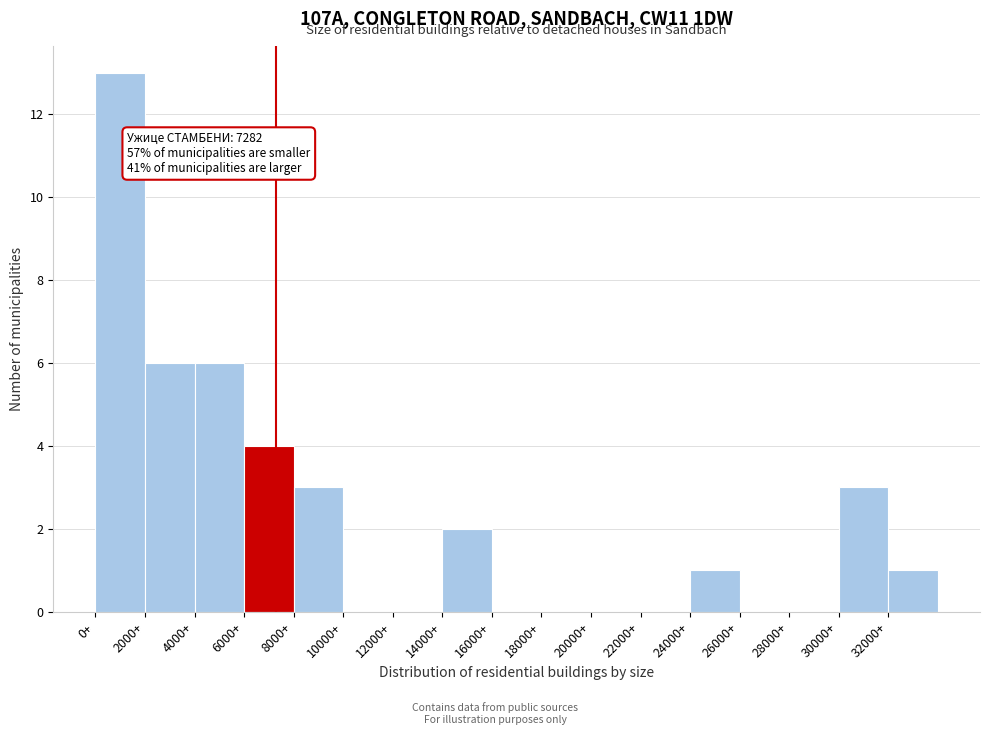

Over which range of the x-axis is the bar tallest?

0 to 2000